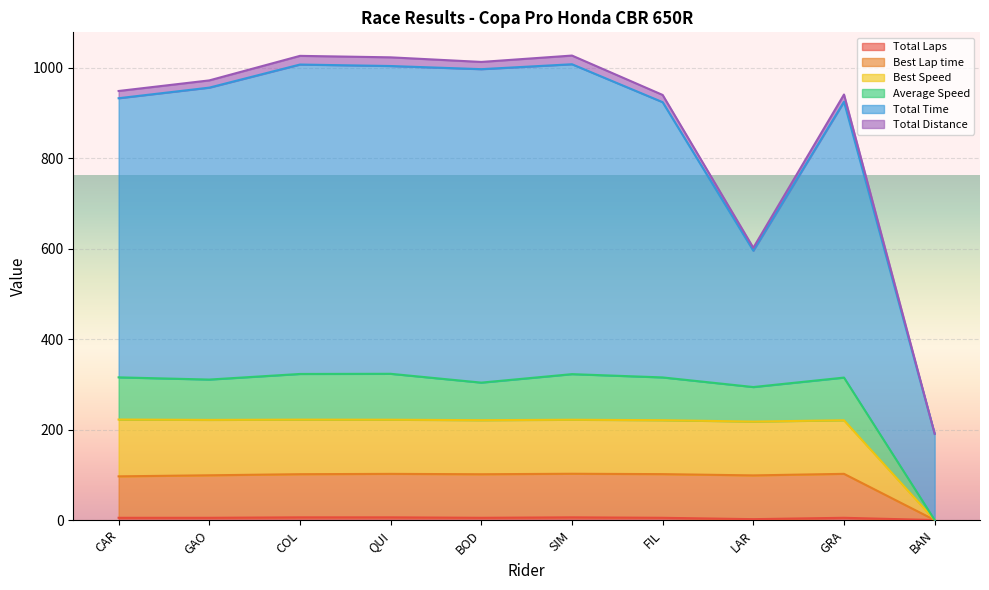

What is the value of the Total Laps point at the 8th from the left?

2.0